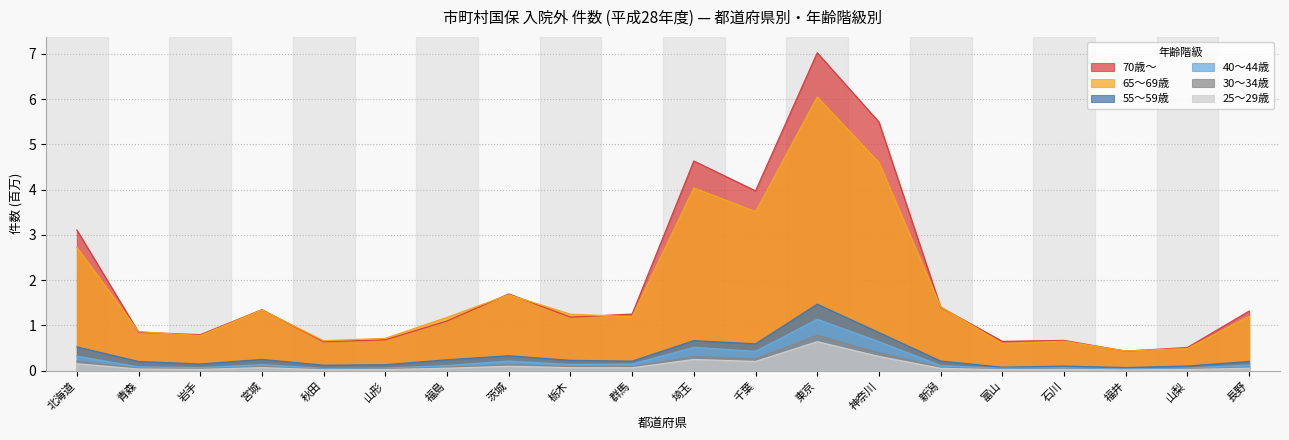

Reading left to right, list all the values displayed in this chart.

65～69歳: 北海道=2.7	青森=0.9	岩手=0.8	宮城=1.3	秋田=0.7	山形=0.7	福島=1.2	茨城=1.7	栃木=1.2	群馬=1.2	埼玉=4.0	千葉=3.5	東京=6.0	神奈川=4.6	新潟=1.4	富山=0.6	石川=0.7	福井=0.4	山梨=0.5	長野=1.2
70歳～: 北海道=3.1	青森=0.8	岩手=0.8	宮城=1.3	秋田=0.6	山形=0.7	福島=1.1	茨城=1.7	栃木=1.2	群馬=1.3	埼玉=4.6	千葉=4.0	東京=7.0	神奈川=5.5	新潟=1.4	富山=0.6	石川=0.7	福井=0.4	山梨=0.5	長野=1.3
25～29歳: 北海道=0.2	青森=0.0	岩手=0.0	宮城=0.1	秋田=0.0	山形=0.0	福島=0.1	茨城=0.1	栃木=0.1	群馬=0.1	埼玉=0.2	千葉=0.2	東京=0.6	神奈川=0.3	新潟=0.1	富山=0.0	石川=0.0	福井=0.0	山梨=0.0	長野=0.1
30～34歳: 北海道=0.2	青森=0.1	岩手=0.0	宮城=0.1	秋田=0.0	山形=0.0	福島=0.1	茨城=0.1	栃木=0.1	群馬=0.1	埼玉=0.3	千葉=0.3	東京=0.8	神奈川=0.4	新潟=0.1	富山=0.0	石川=0.0	福井=0.0	山梨=0.0	長野=0.1
40～44歳: 北海道=0.3	青森=0.1	岩手=0.1	宮城=0.1	秋田=0.0	山形=0.1	福島=0.1	茨城=0.2	栃木=0.1	群馬=0.1	埼玉=0.5	千葉=0.4	東京=1.1	神奈川=0.6	新潟=0.1	富山=0.1	石川=0.1	福井=0.0	山梨=0.1	長野=0.1
55～59歳: 北海道=0.5	青森=0.2	岩手=0.1	宮城=0.2	秋田=0.1	山形=0.1	福島=0.2	茨城=0.3	栃木=0.2	群馬=0.2	埼玉=0.7	千葉=0.6	東京=1.5	神奈川=0.8	新潟=0.2	富山=0.1	石川=0.1	福井=0.1	山梨=0.1	長野=0.2